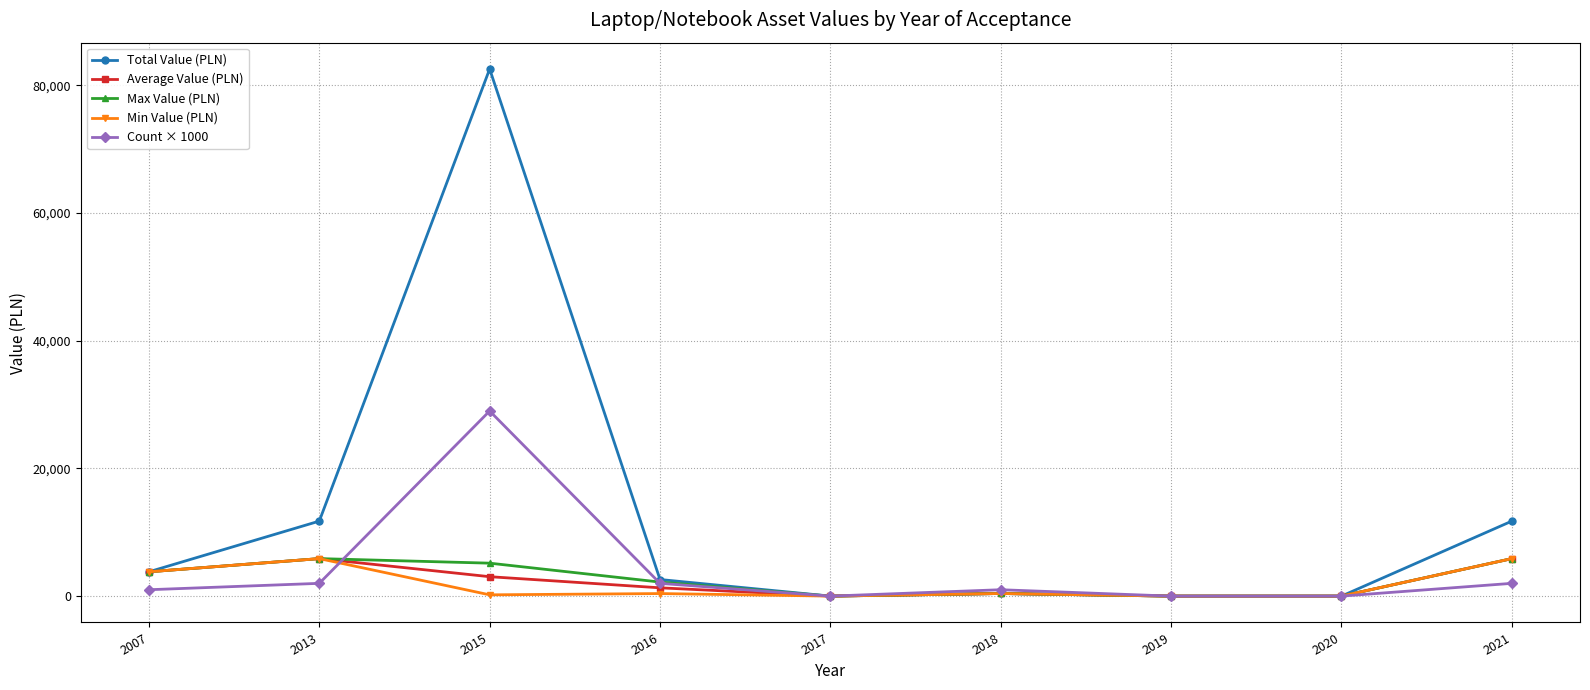

What is the value of the Count × 1000 point at the 3rd from the left?

29000.0